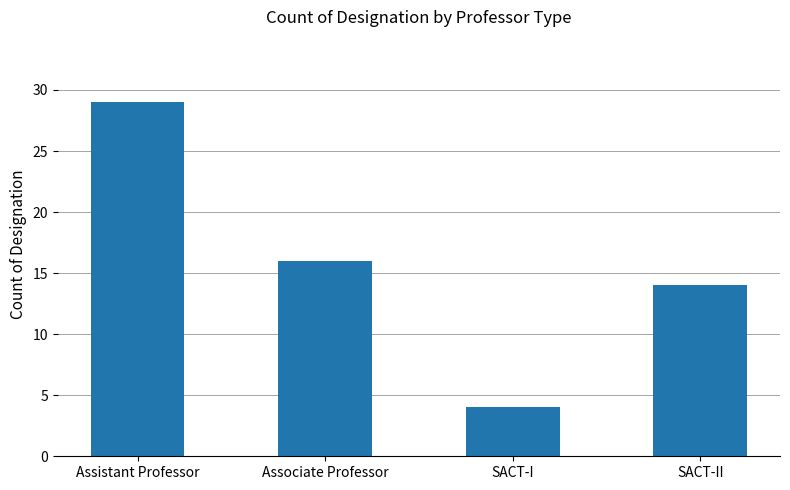

What is the value of the 4th bar from the left?

14